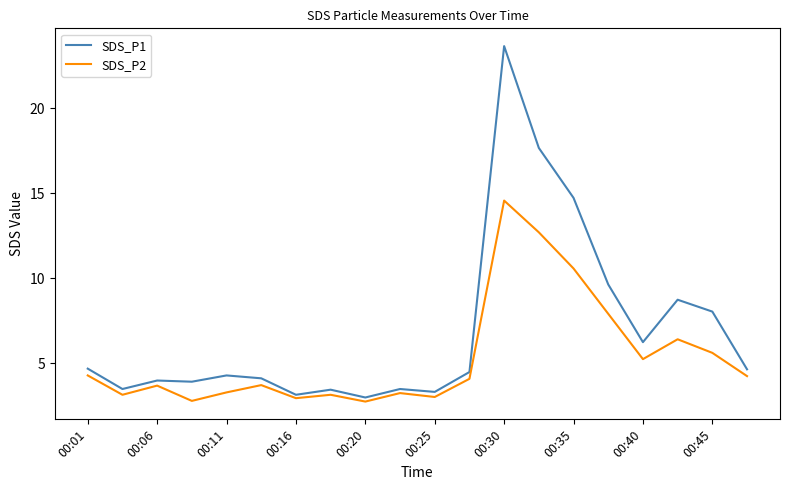

True or false: SDS_P2 has more than 2 interior local peaks.

True